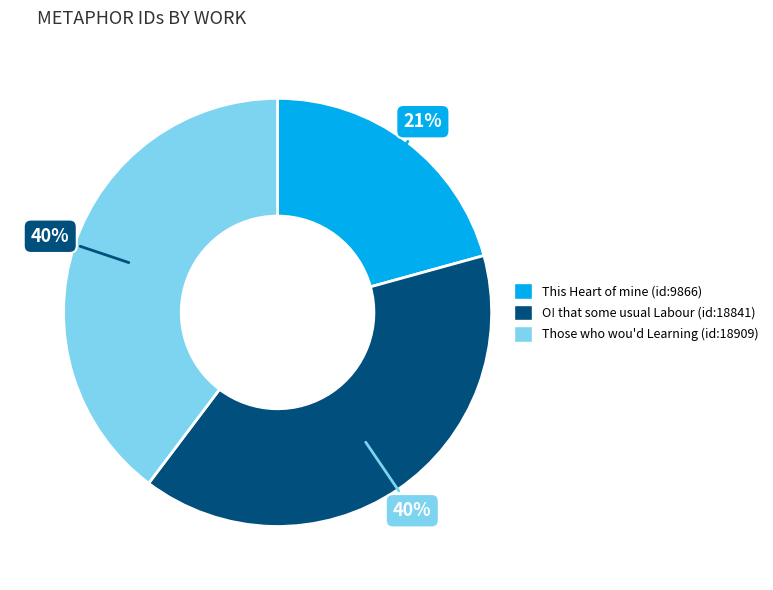

Do O! that some usual Labour (id:18841) and This Heart of mine (id:9866) together represent more than half of the pie?

Yes